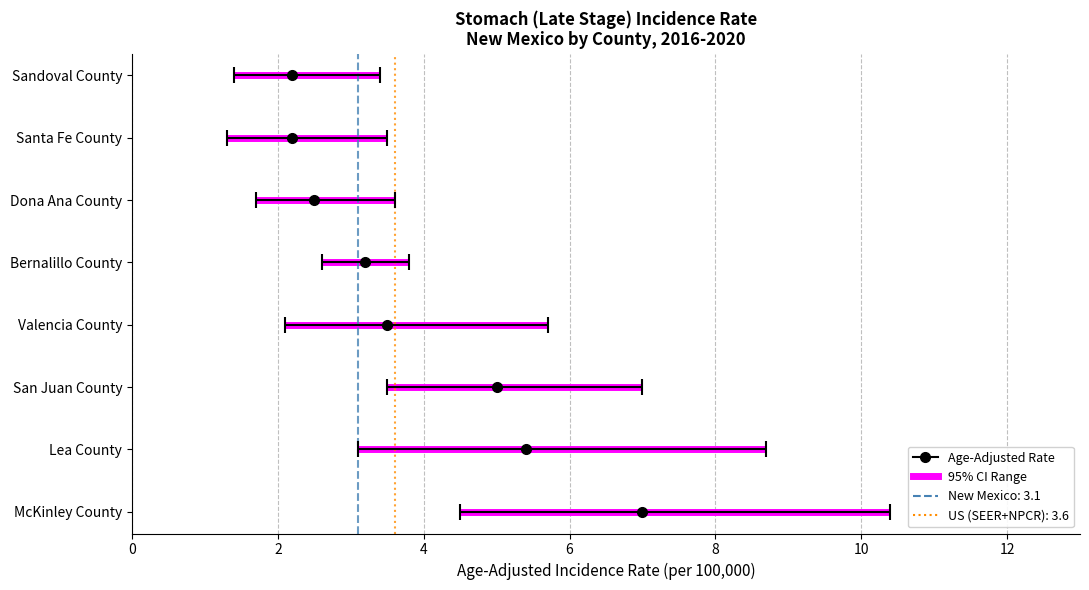

At how many categories does at least one series exceed 1?

8